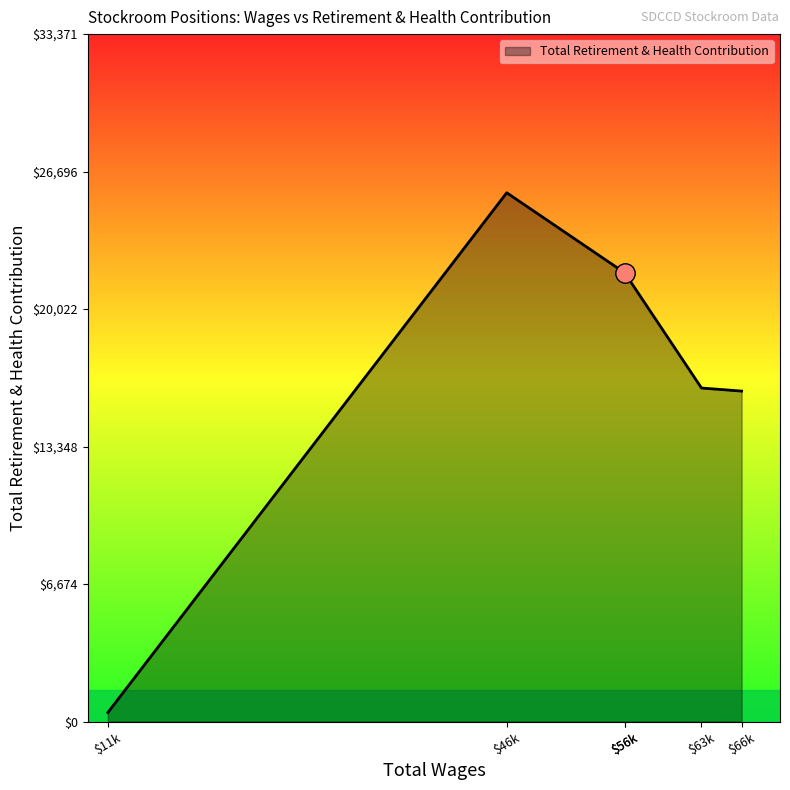

Count the number of data series in this chart.

1